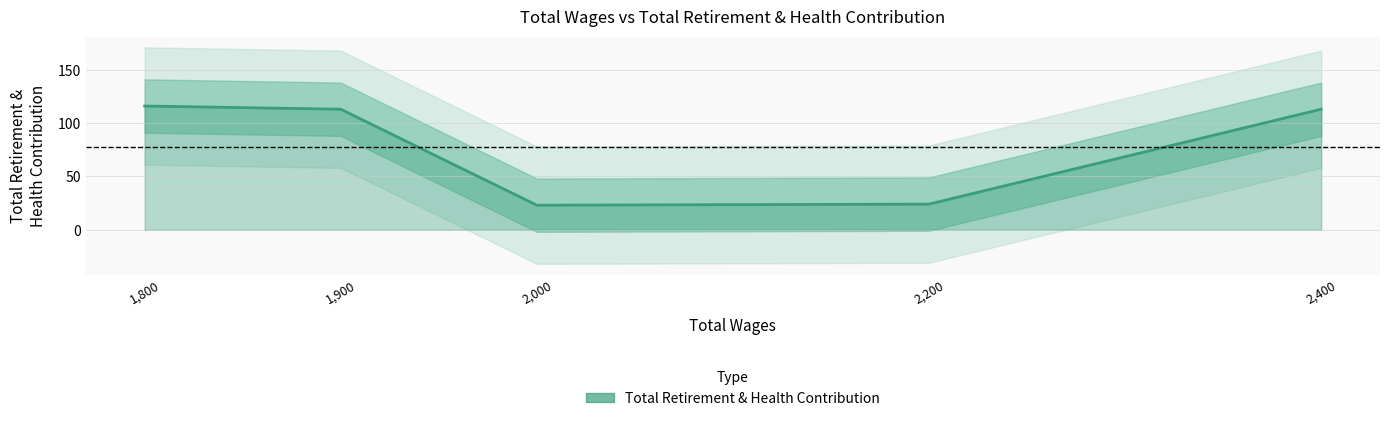

How many lines are shown in the chart?

1